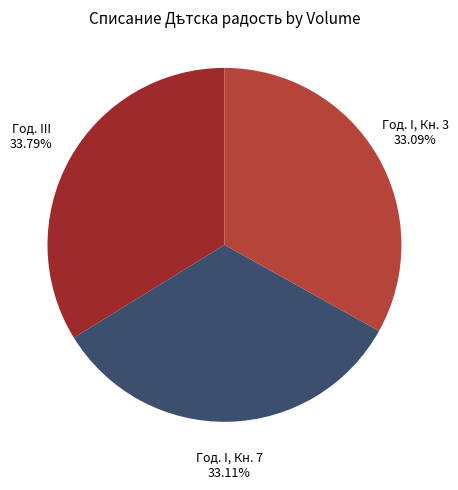

How many slices are in this pie chart?

3